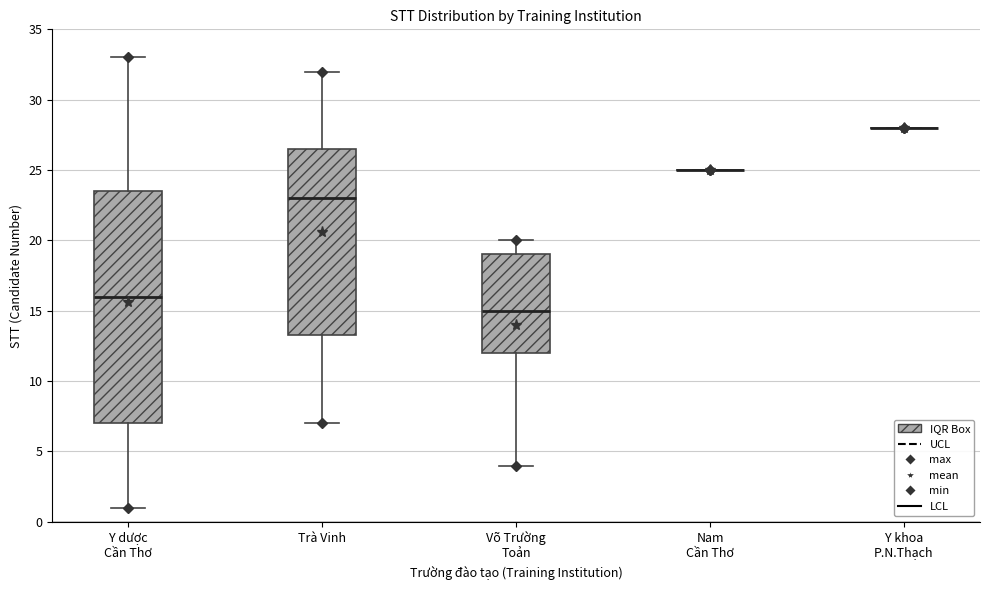

Where is the lower edge of the box for Trà Vinh on the y-axis? The values are not printed on the chart, so give them approximately, as read against the axis.

13.5